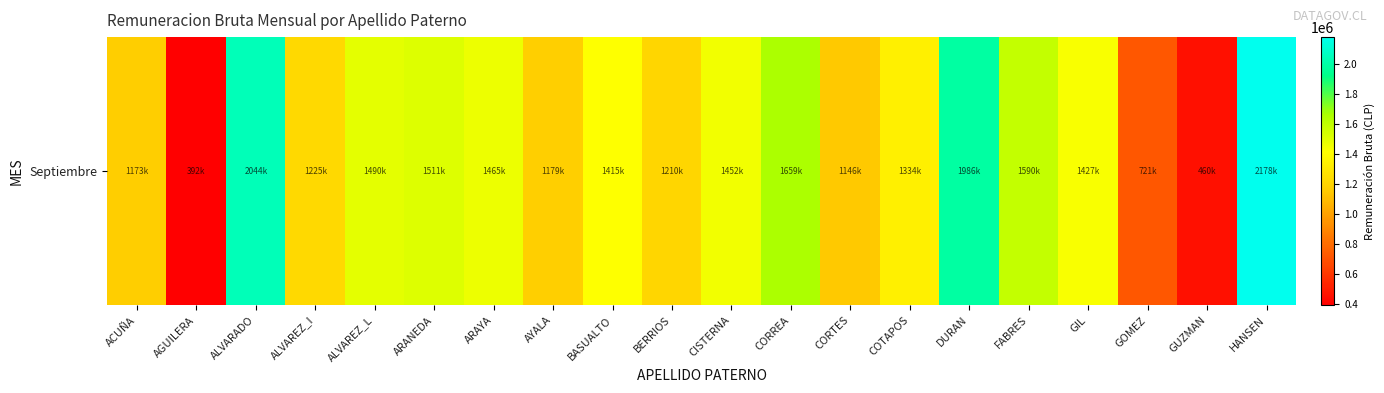

What is the change in value from BERRIOS to CORREA?

+448703